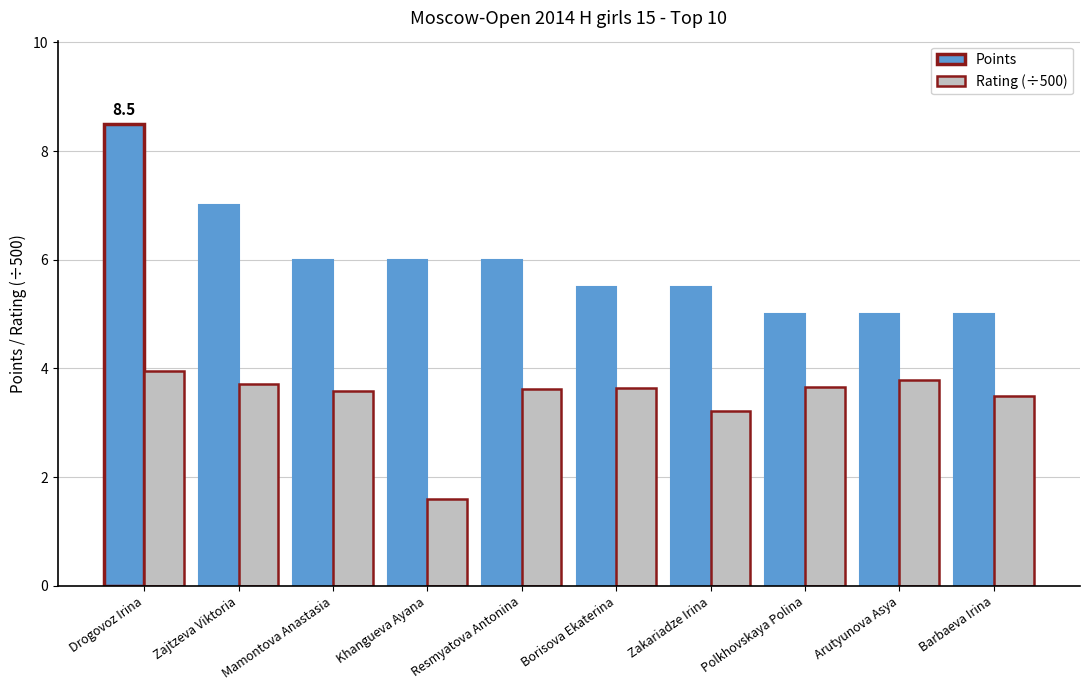

How many groups of bars are there?

10